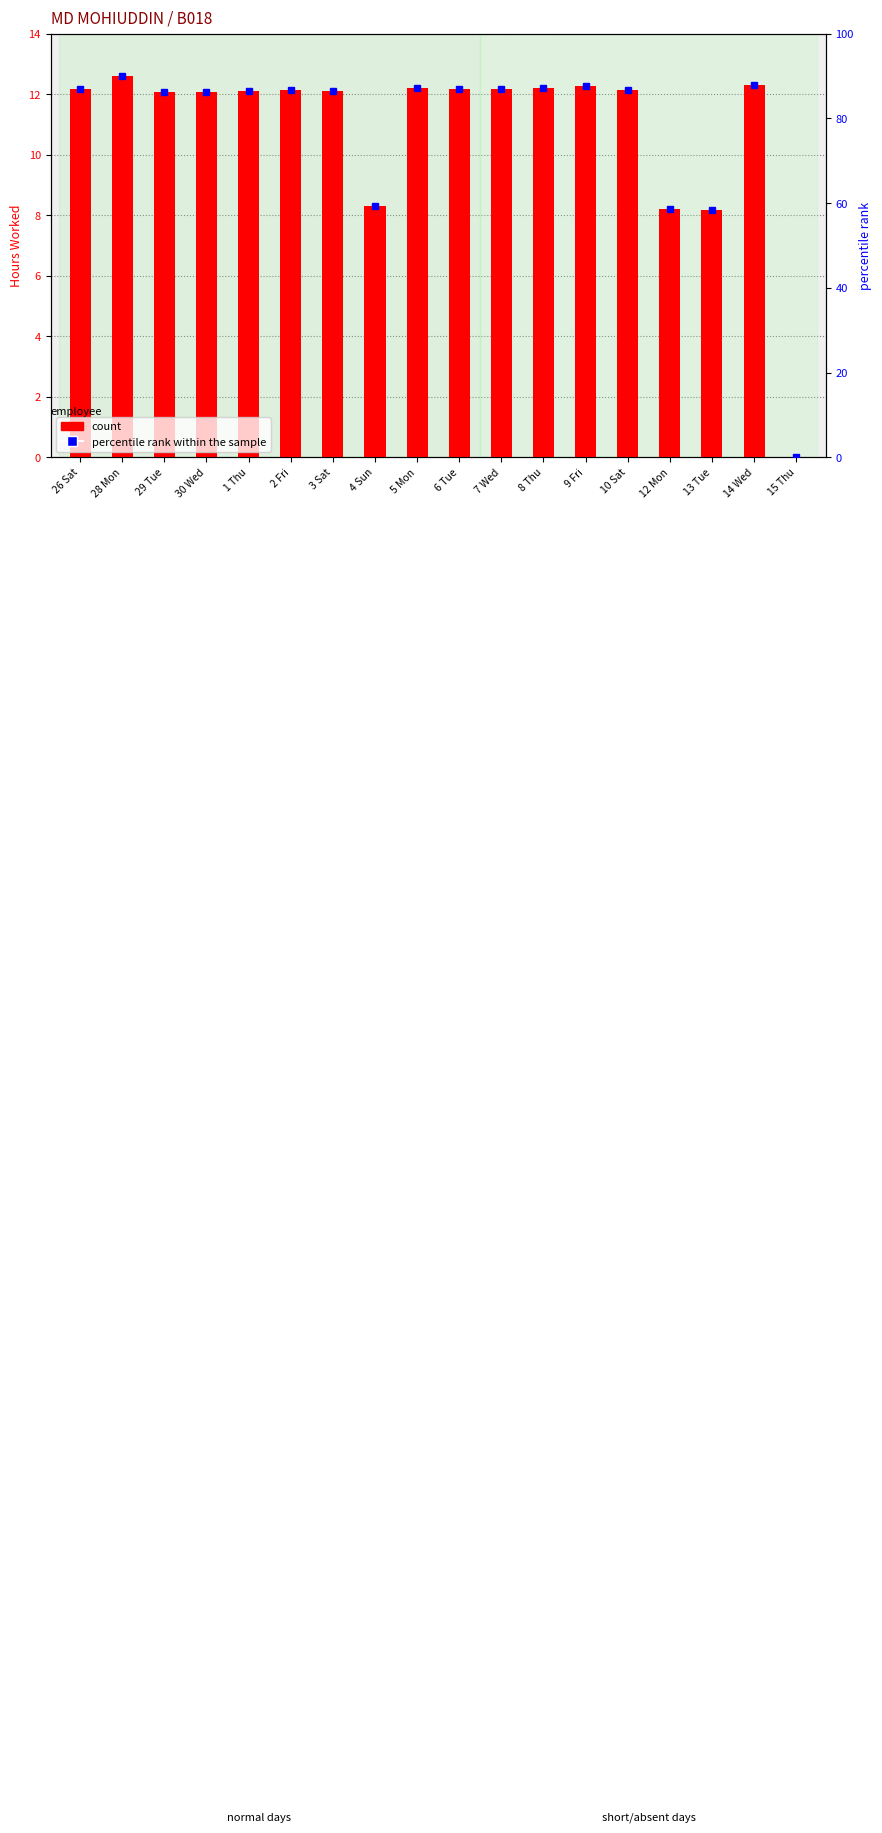

Which series has the largest total across all categories?

percentile rank within the sample